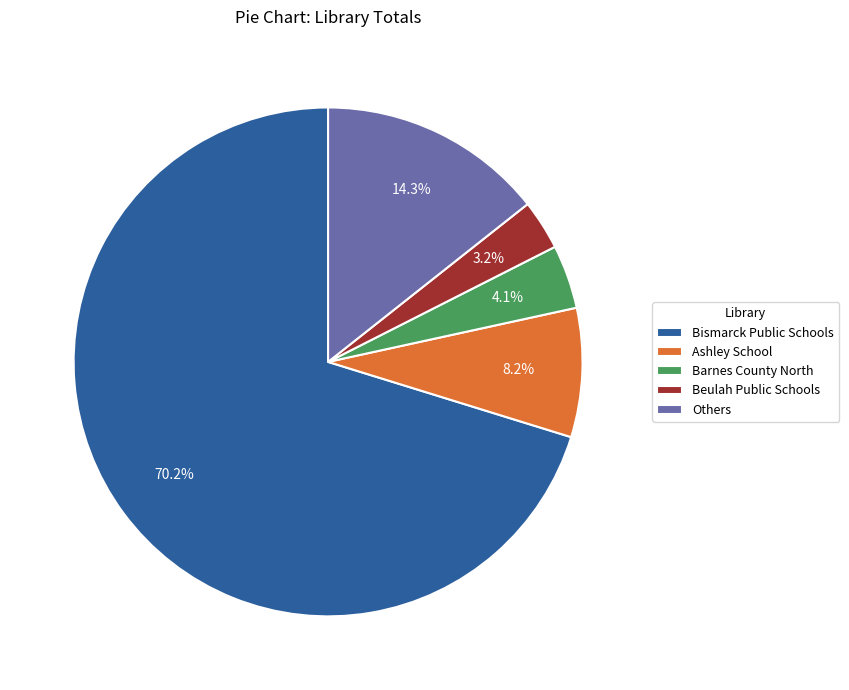

Do Barnes County North and Ashley School together represent more than half of the pie?

No